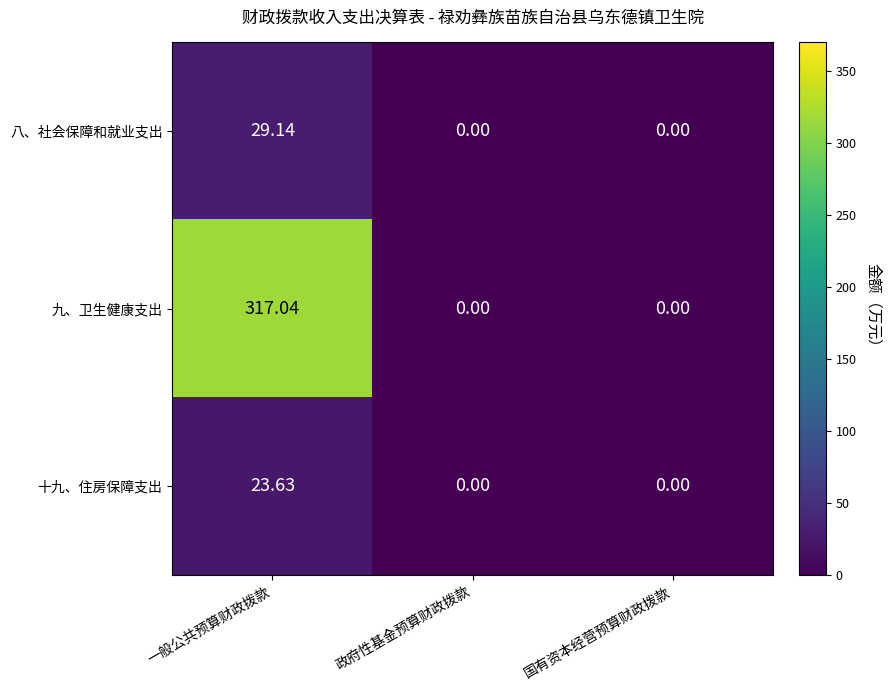

Between 一般公共预算财政拨款 and 政府性基金预算财政拨款, which series saw the biggest shift?

九、卫生健康支出